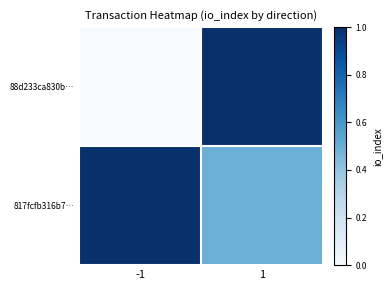

List the series in order of their peak value, highest first.

88d233ca830b…, 817fcfb316b7…